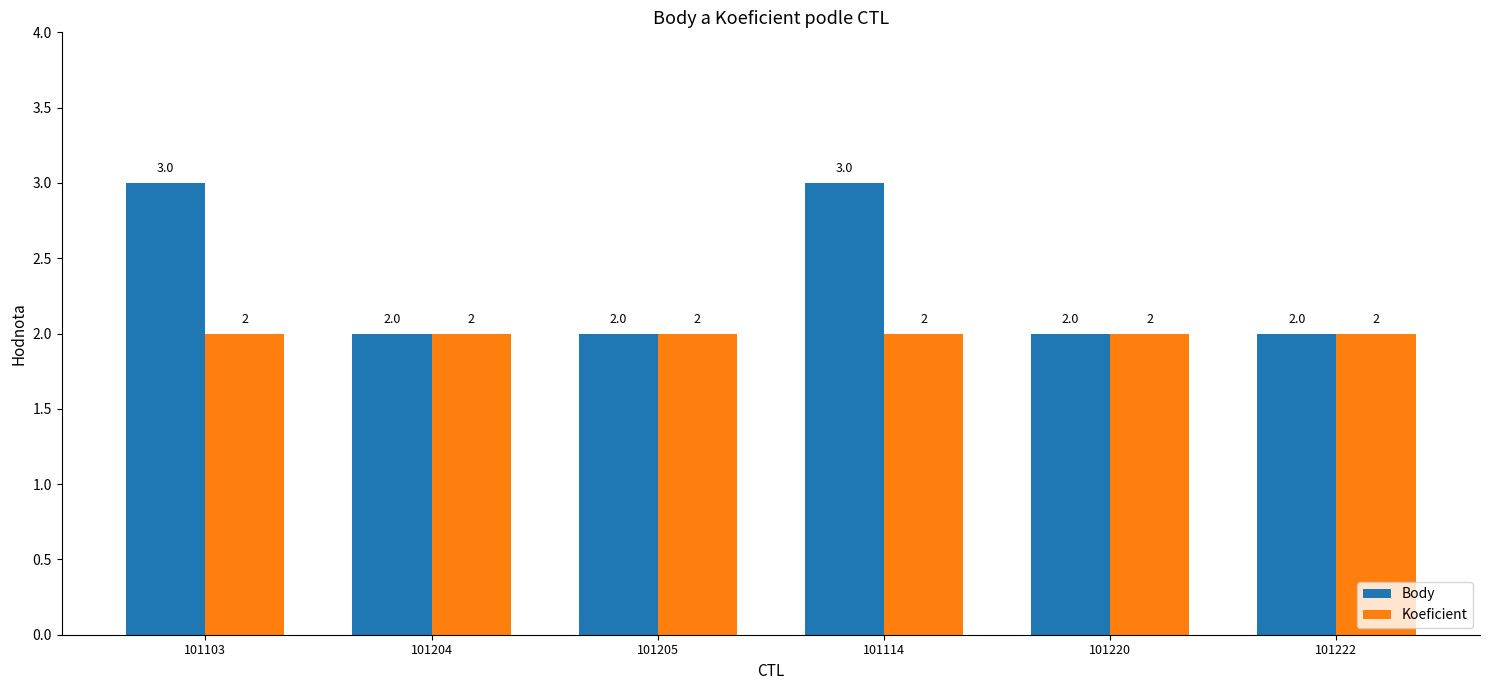

How many Body values are between 2 and 3?

6